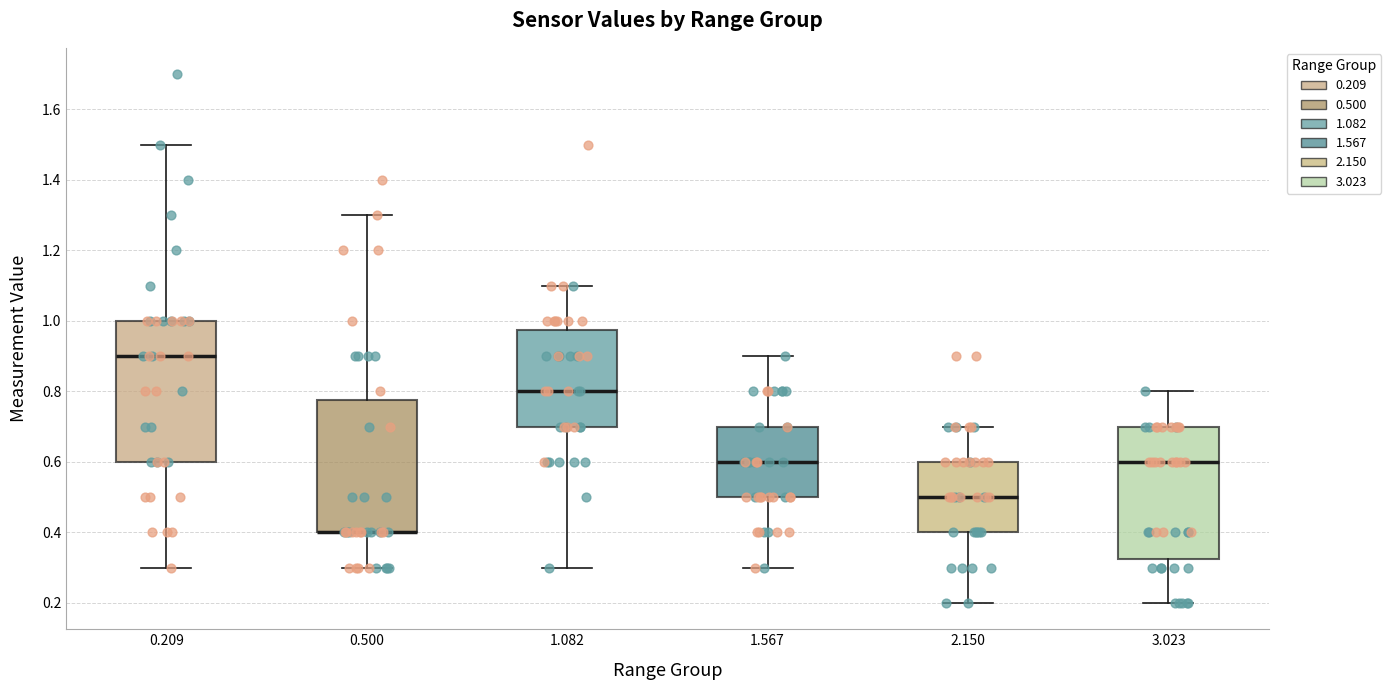

Reading left to right, transcribe this box plot: for each box, give where its median line is, the range the box spans, and where its two whiskers end, as read against the y-axis. The values are not printed on the chart, so give them approximately, as read against the axis.

0.209: median 0.90, box 0.60 to 1.00, whiskers 0.30 to 1.50
0.500: median 0.40 (drawn on the box's lower edge), box 0.40 to 0.78, whiskers 0.30 to 1.30
1.082: median 0.80, box 0.70 to 0.98, whiskers 0.30 to 1.10
1.567: median 0.60, box 0.50 to 0.70, whiskers 0.30 to 0.90
2.150: median 0.50, box 0.40 to 0.60, whiskers 0.20 to 0.70
3.023: median 0.60, box 0.32 to 0.70, whiskers 0.20 to 0.80